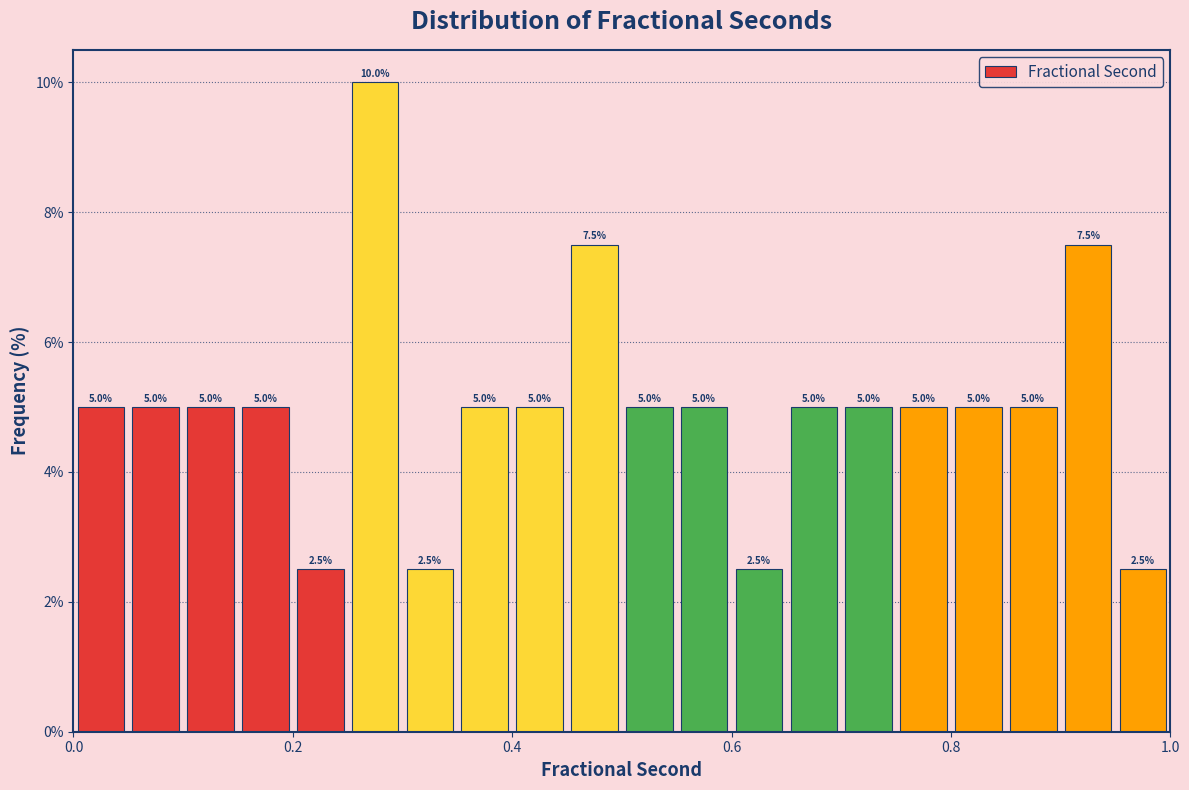

Around what value on the x-axis is the tallest bar? Give the approximate position of its centre, as read against the axis.

0.28